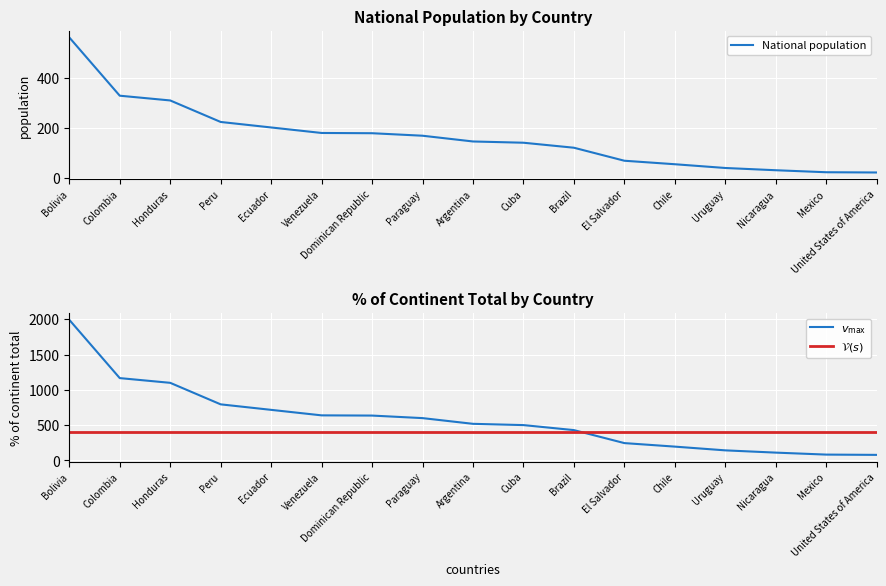

Which series has the largest total across all categories?

% of continent total